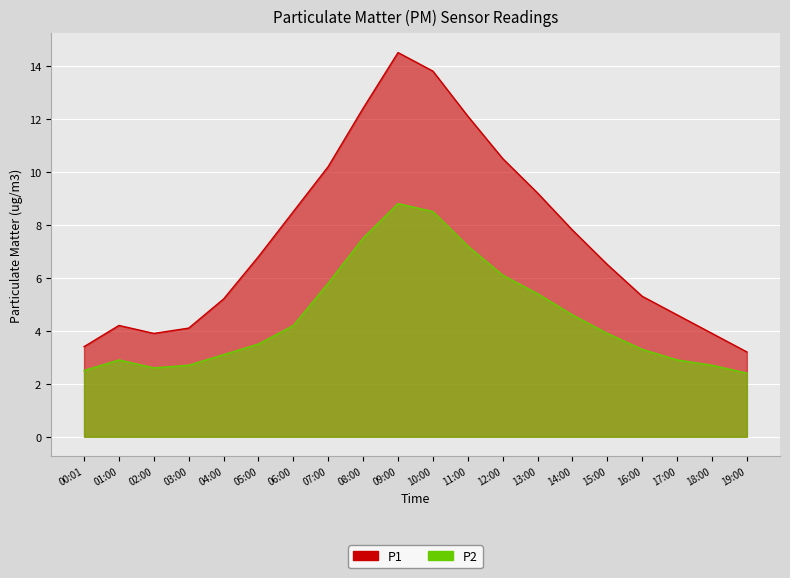

At 00:01, list the series in order from smallest to largest.

P2, P1